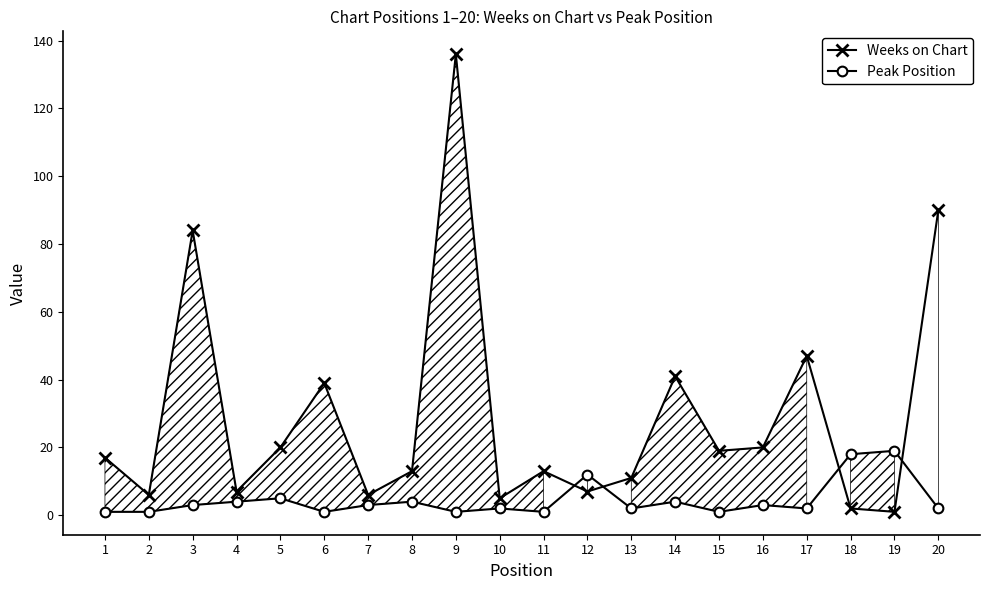

What is the minimum value shown in the chart?

1